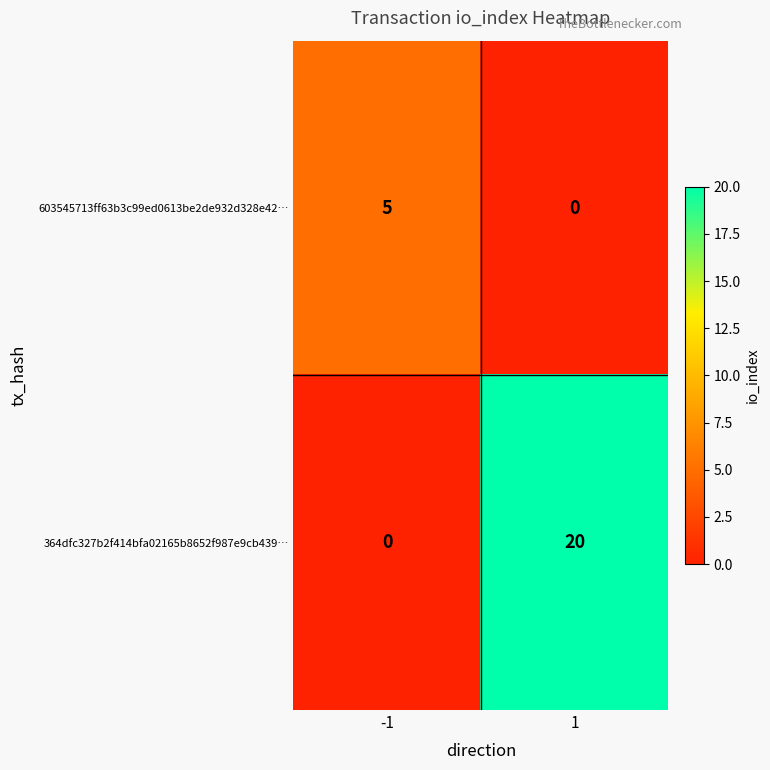

What is the total value across all series at 1?

20